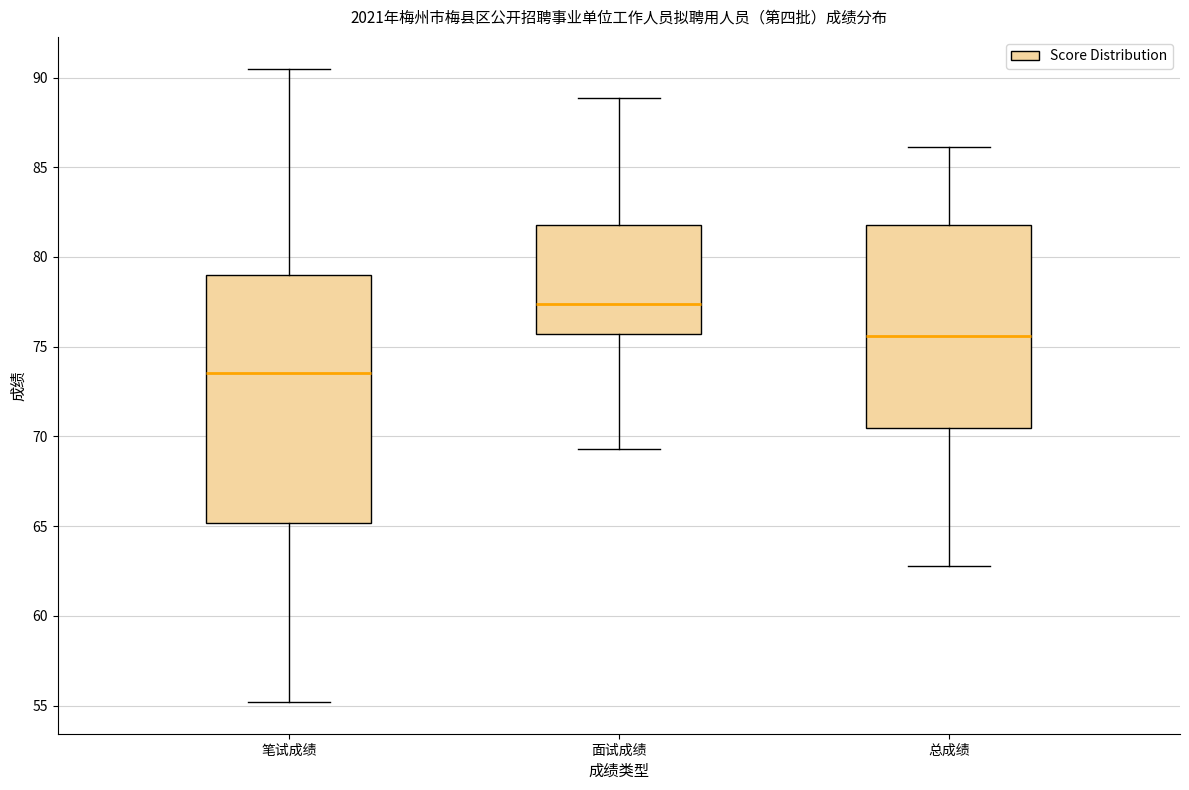

Reading left to right, read every box against the y-axis: the position of its median line, the range the box covers, and the ends of its whiskers. The values are not printed on the chart, so give them approximately, as read against the axis.

笔试成绩: median 73.5, box 65.0 to 79.0, whiskers 55.0 to 90.5
面试成绩: median 77.5, box 75.5 to 82.0, whiskers 69.5 to 89.0
总成绩: median 75.5, box 70.5 to 82.0, whiskers 63.0 to 86.0